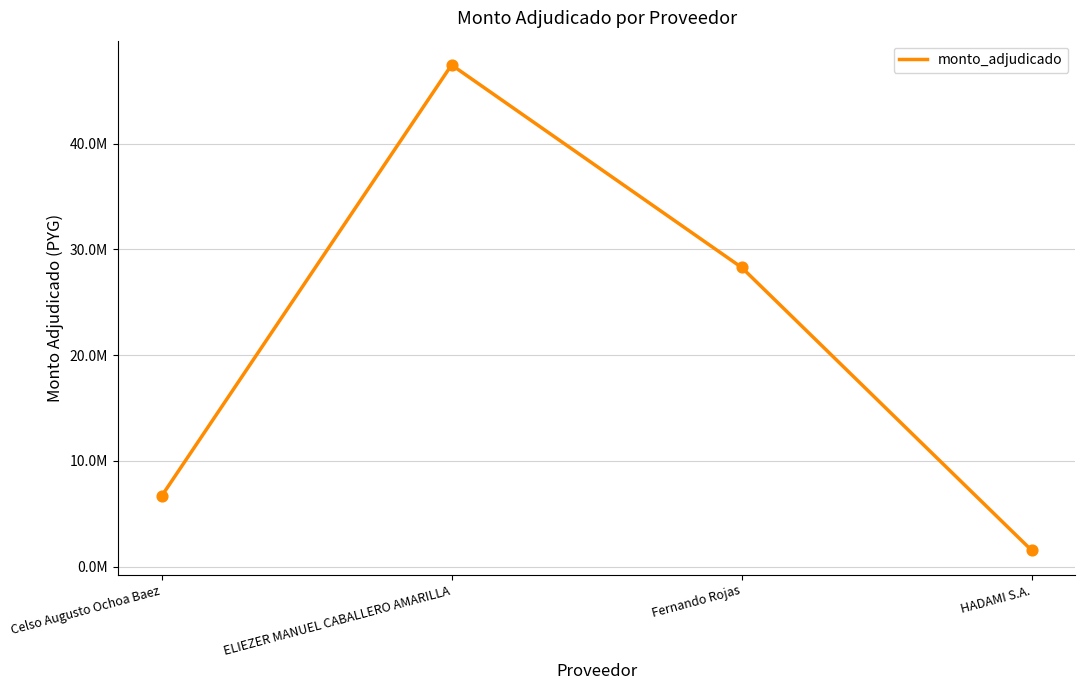

What is the change in value from Celso Augusto Ochoa Baez to ELIEZER MANUEL CABALLERO AMARILLA?

+40805225